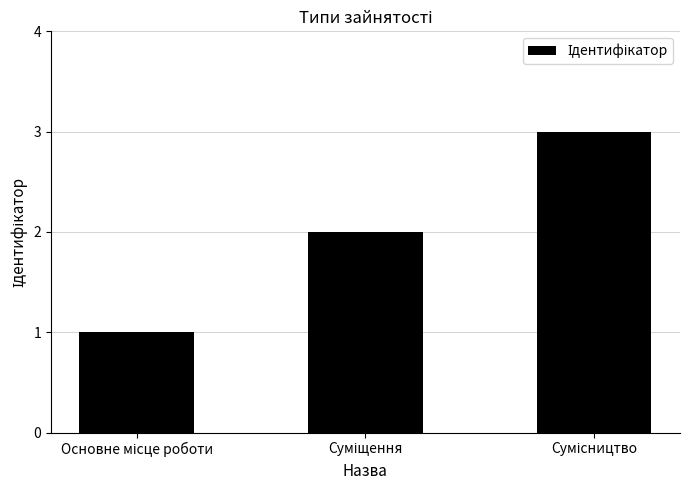

What is the sum of all values?

6